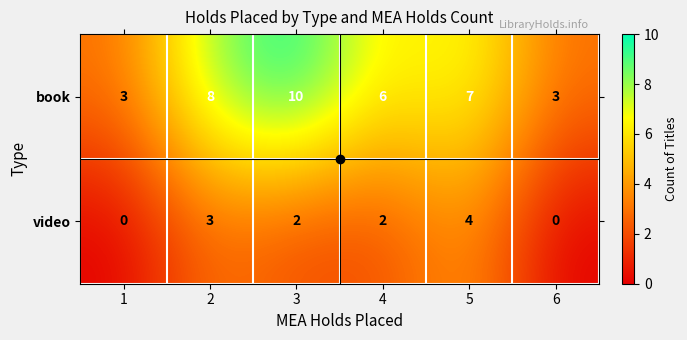

What is the spread (max minus min) of values at 4?

4